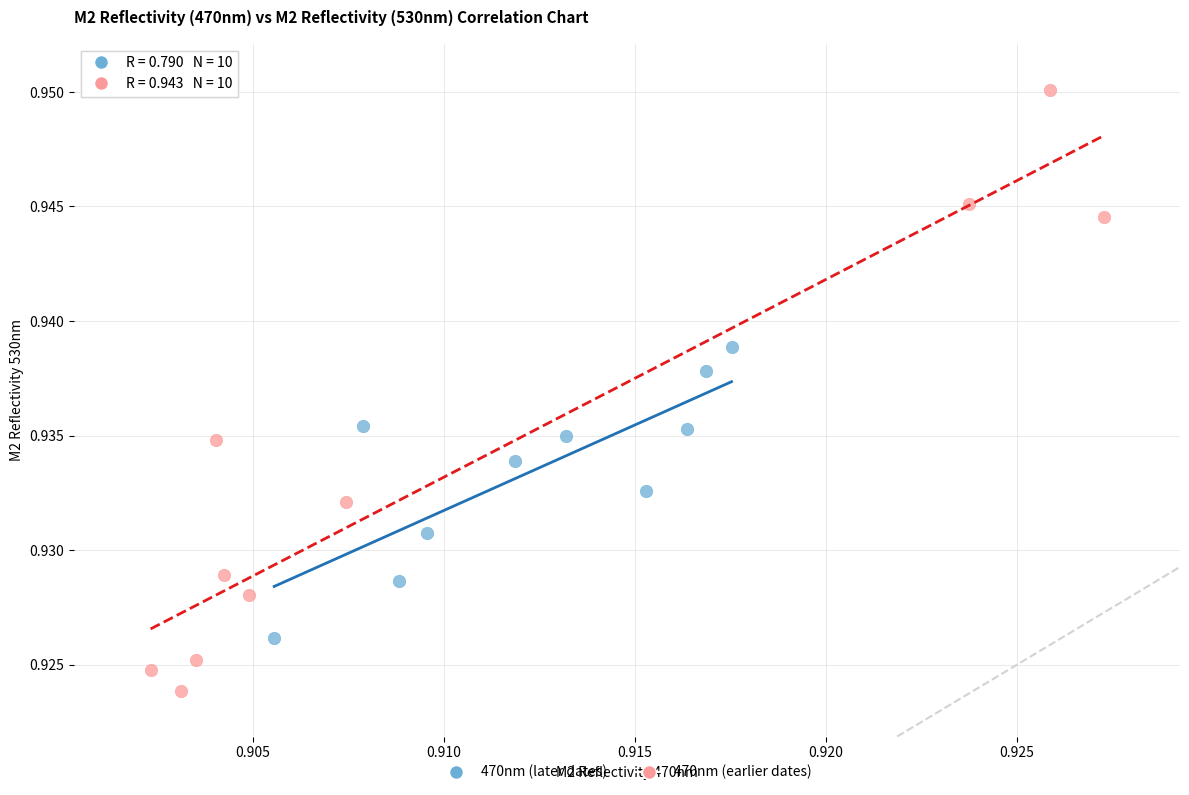

Which series has the widest spread of Y values?

470nm (earlier dates)